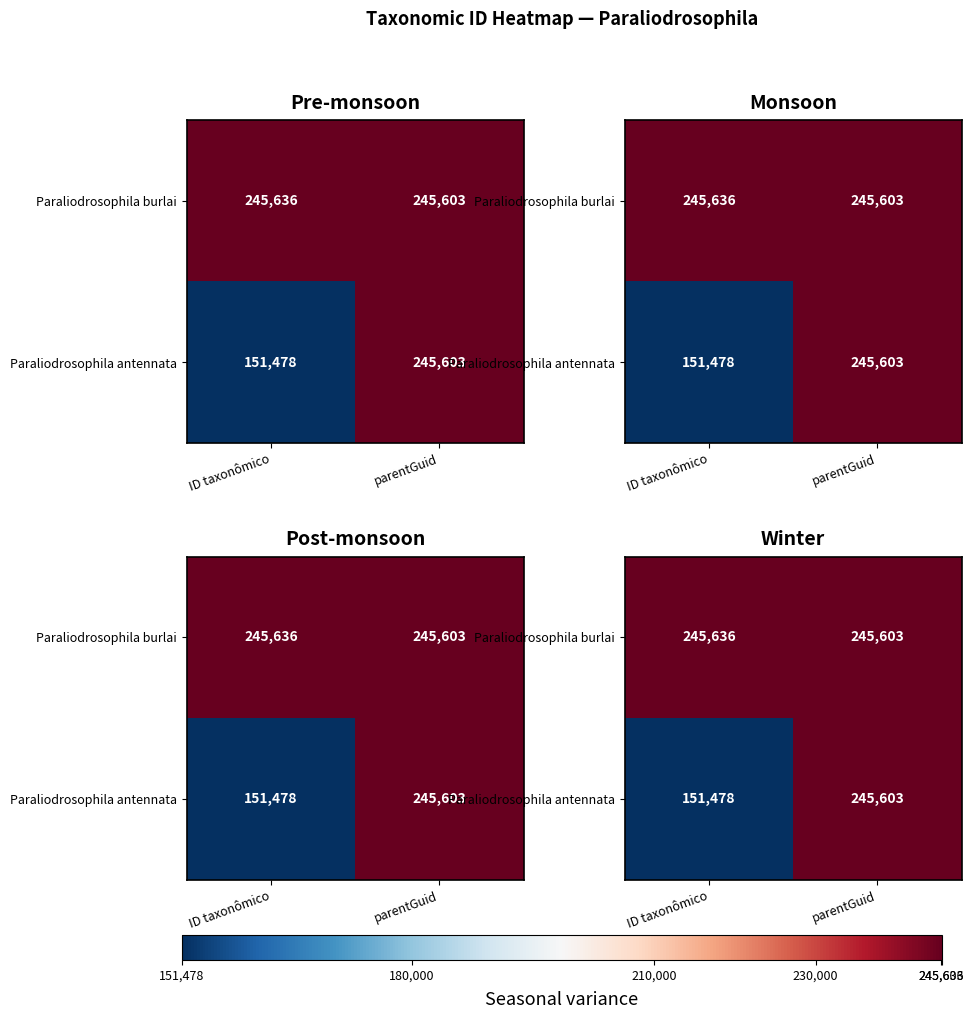

At how many categories does at least one series exceed 169979?

2